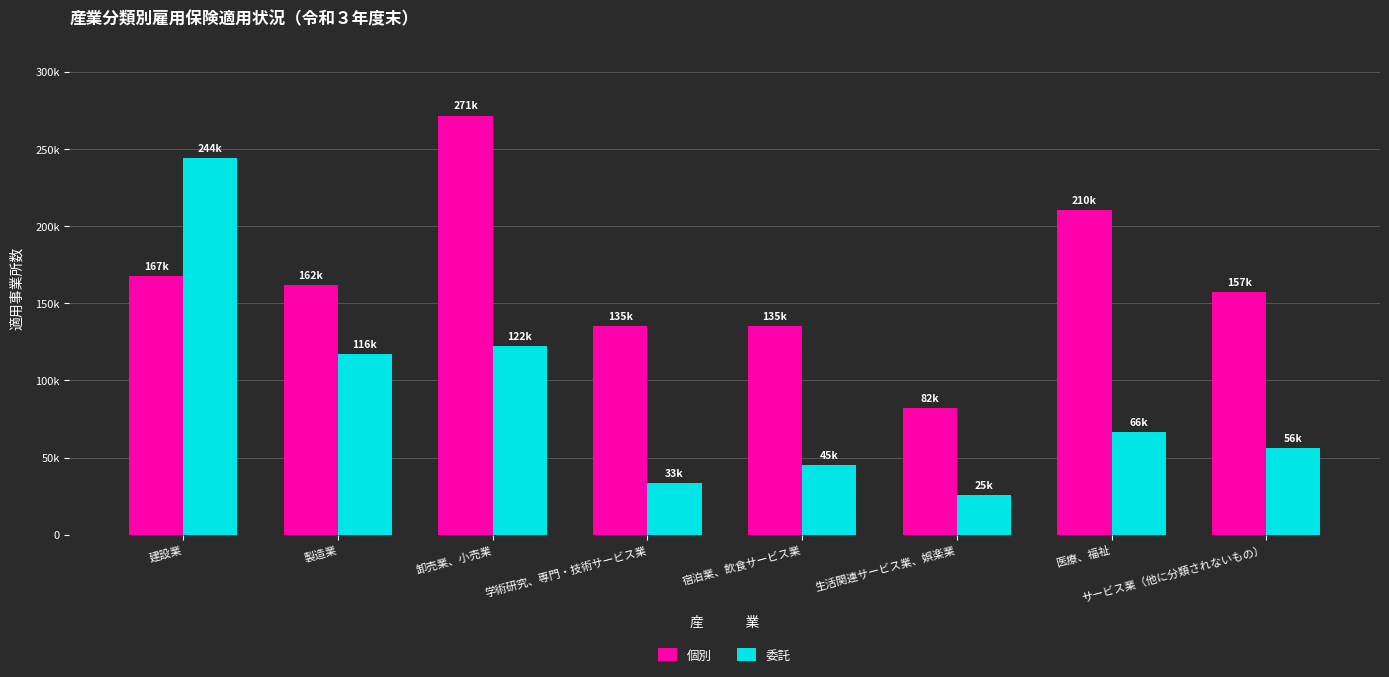

At which label does 個別 reach its minimum?

生活関連サービス業、娯楽業